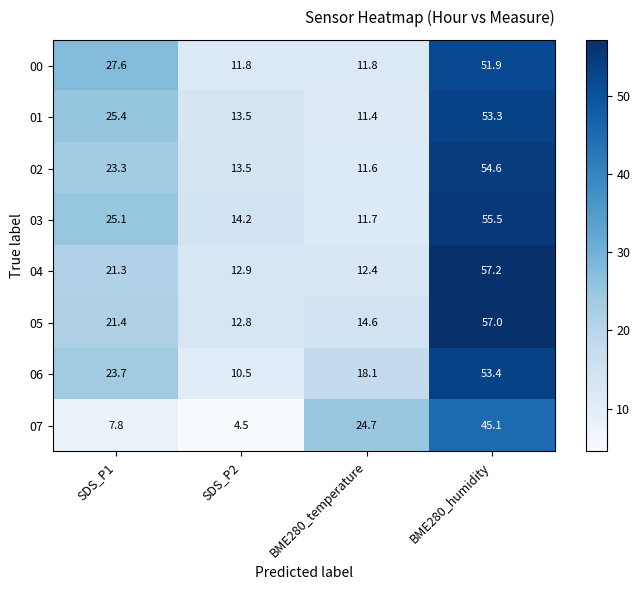

The 02 series shows 23.3 at SDS_P1. True or false?

True